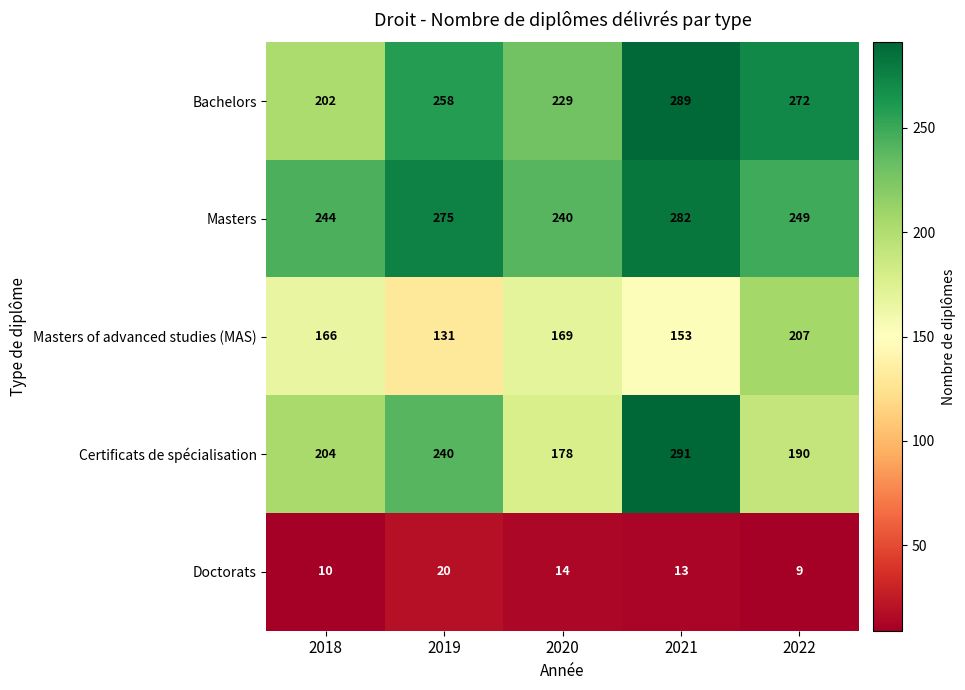

What is the difference between the Bachelors values at 2018 and 2019?

56